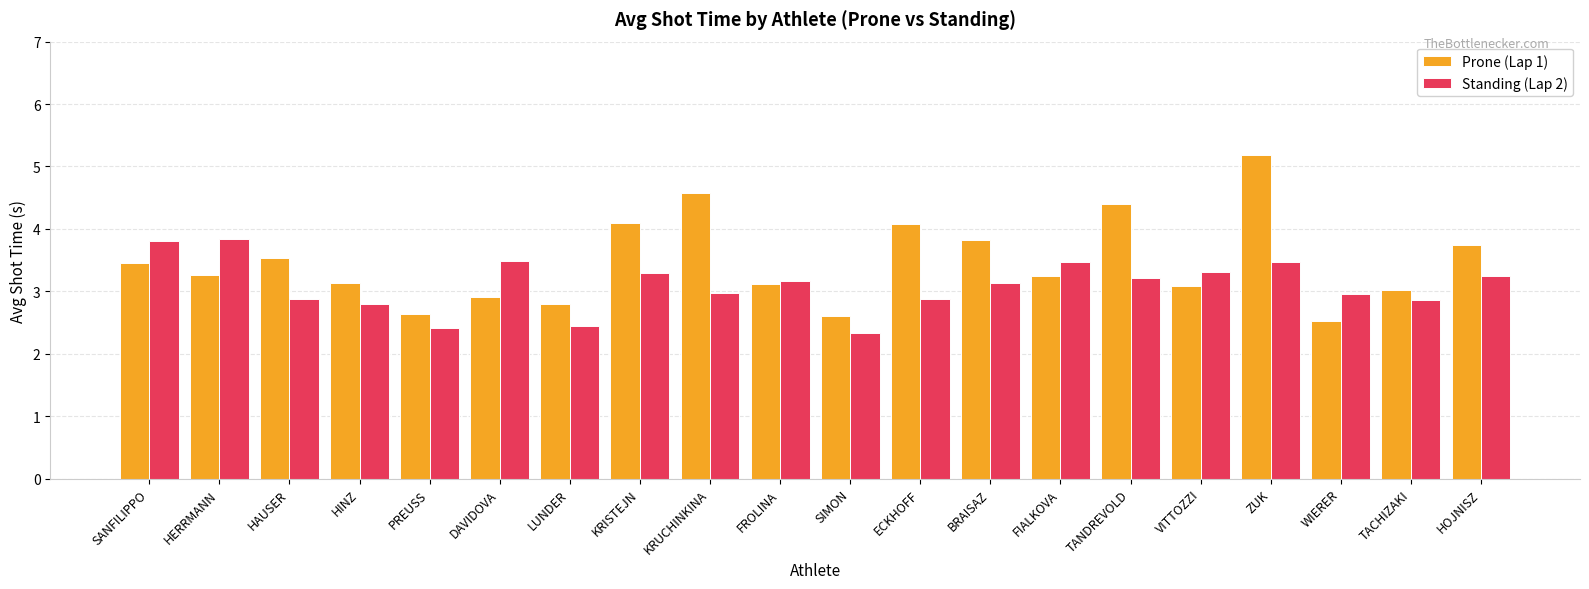

How many distinct data groups are displayed?

2